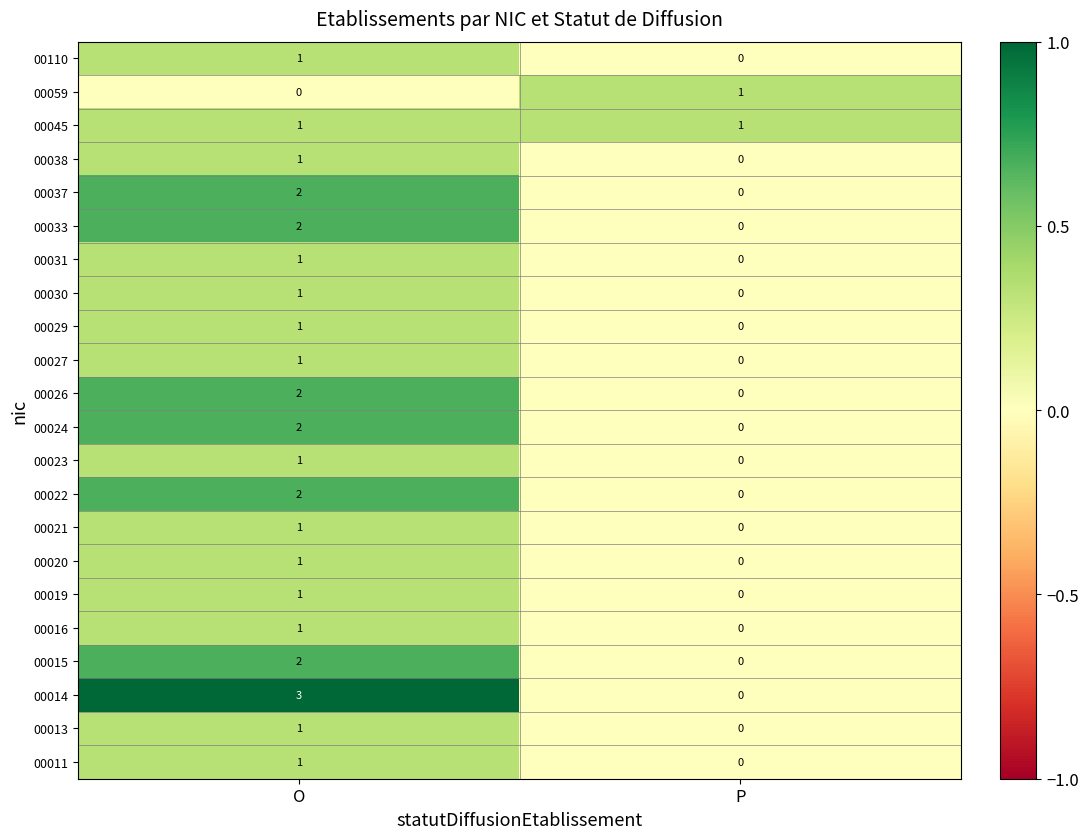

At which category is the sum across all series the highest?

O